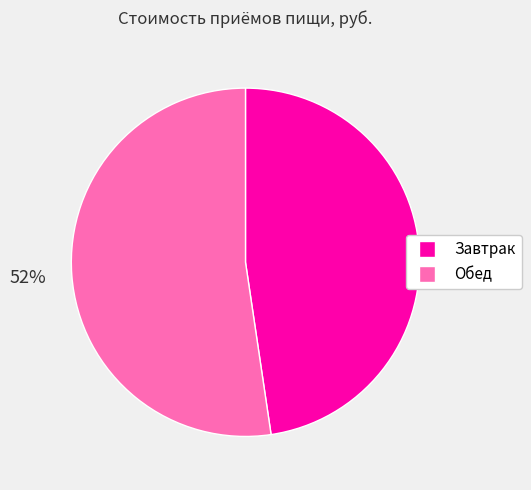

To the nearest percent, what is the average slice percentage?

50%